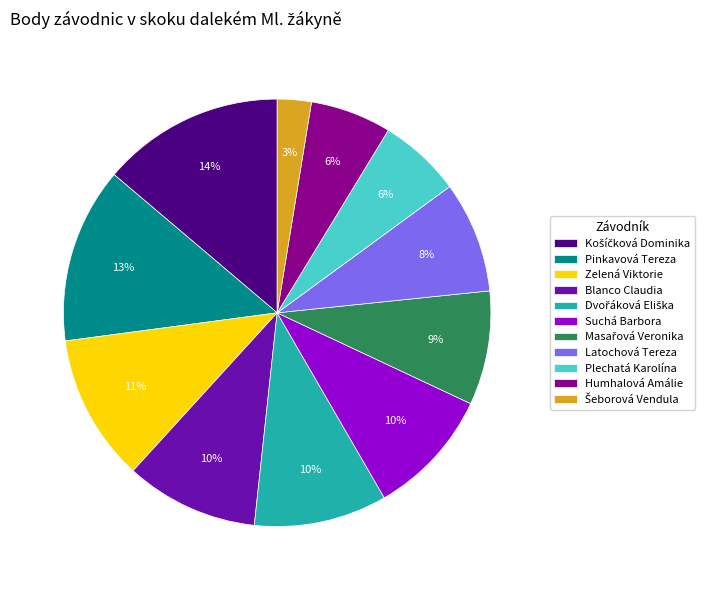

Do Latochová Tereza and Blanco Claudia together represent more than half of the pie?

No